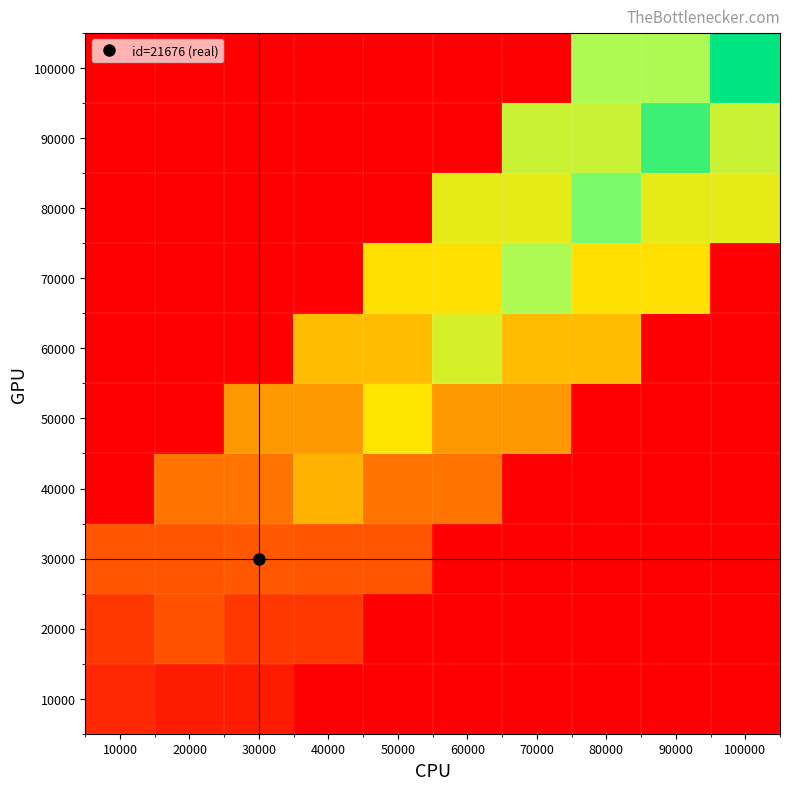

What is the difference between the highest and lowest values at 70000?

70000.0